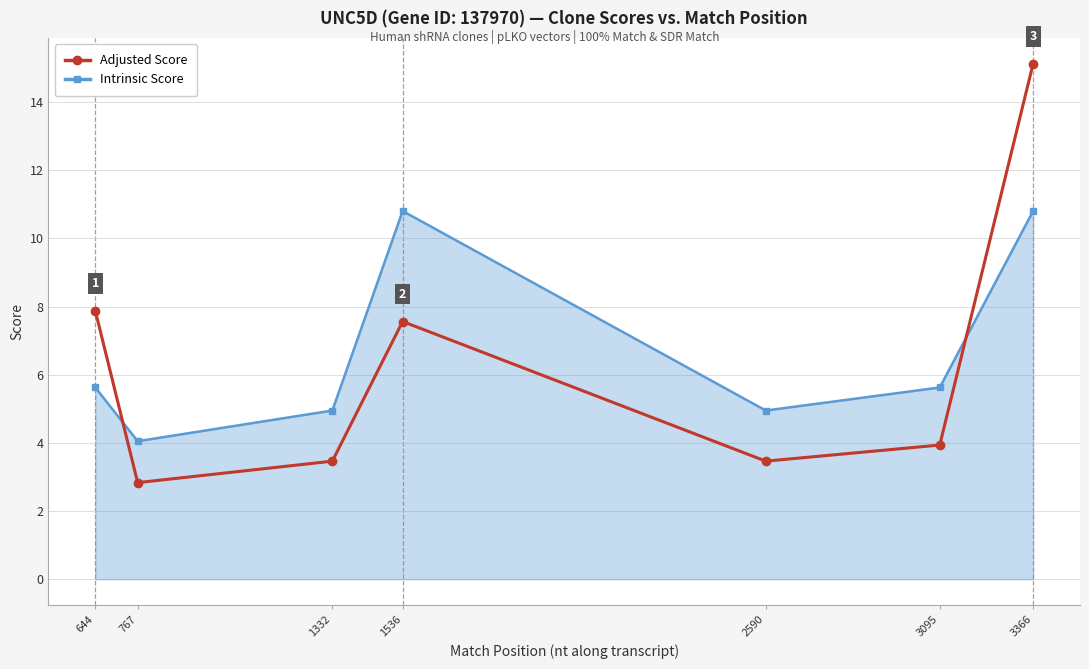

What is the difference between the maximum and minimum values in the Adjusted Score series?

12.3